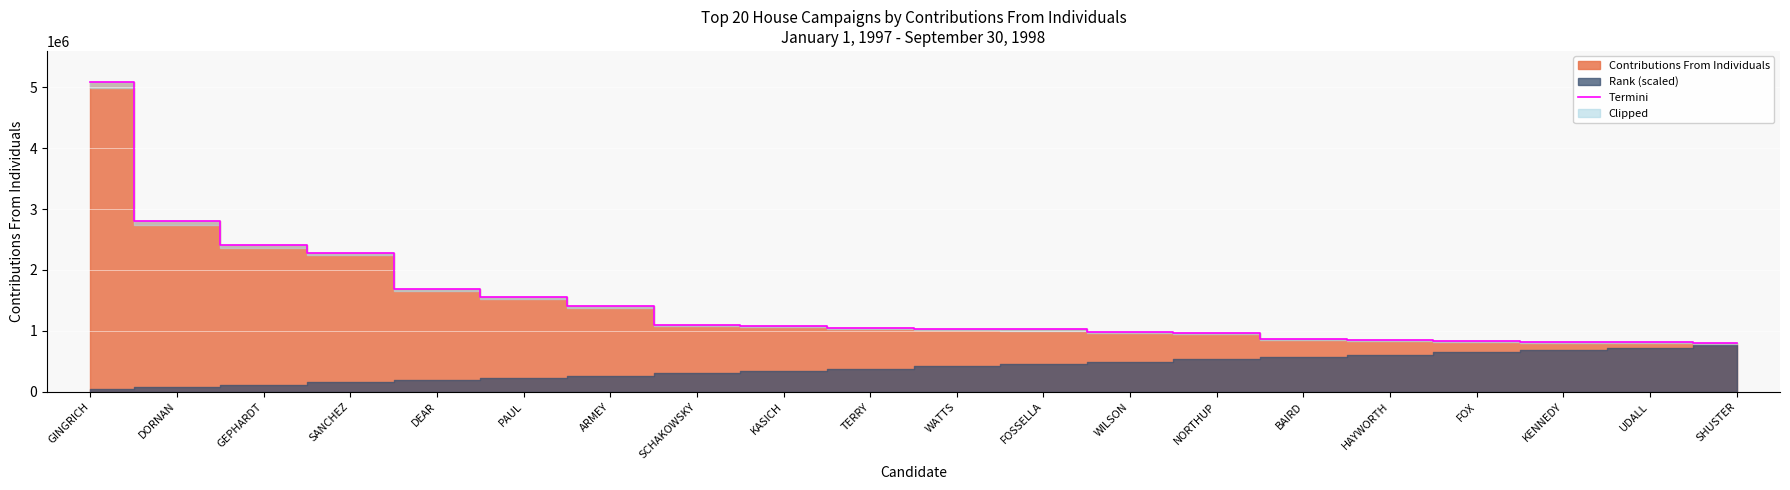

True or false: the data shows 823957 at KENNEDY.

True